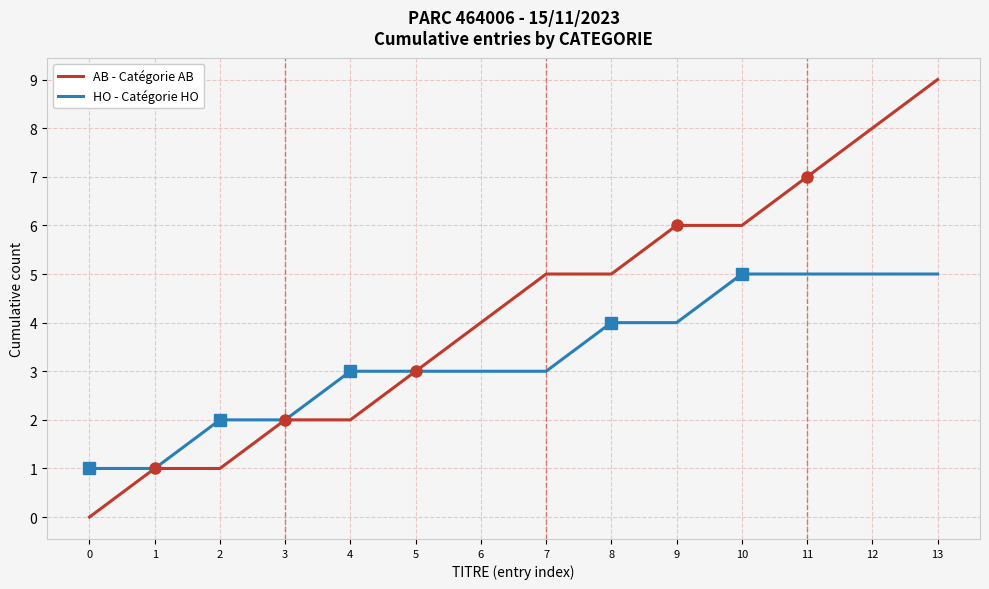

The HO - Catégorie HO series shows 1 at 0. True or false?

True